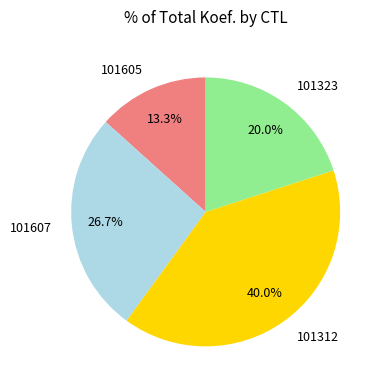

How many segments does this pie chart have?

4